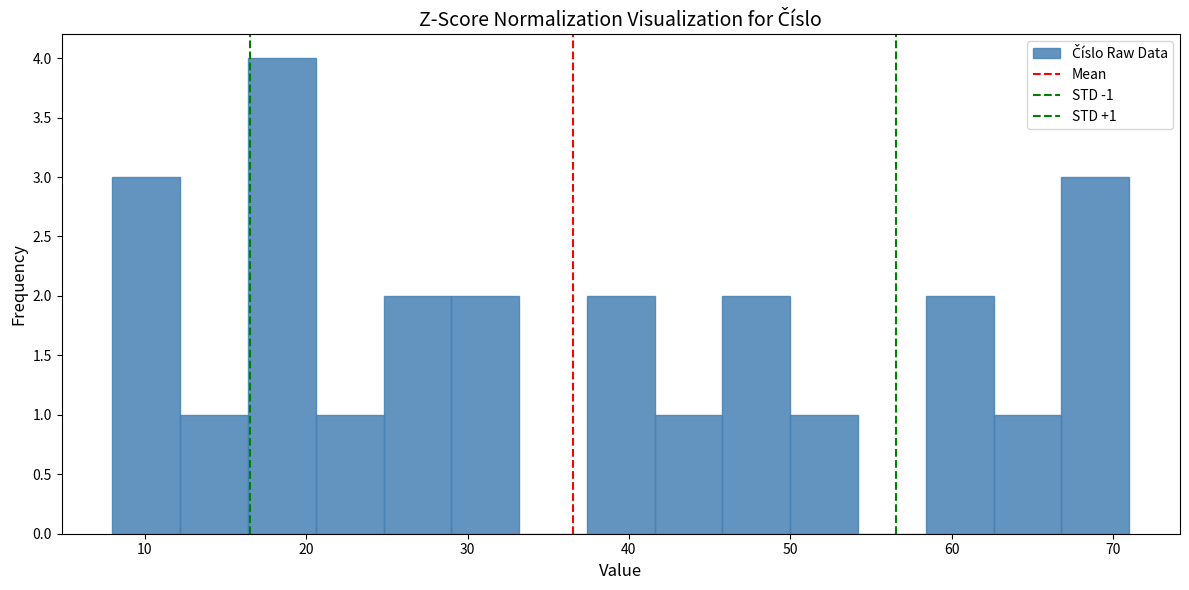

Which range on the x-axis has the tallest bar?

16.4 to 20.6